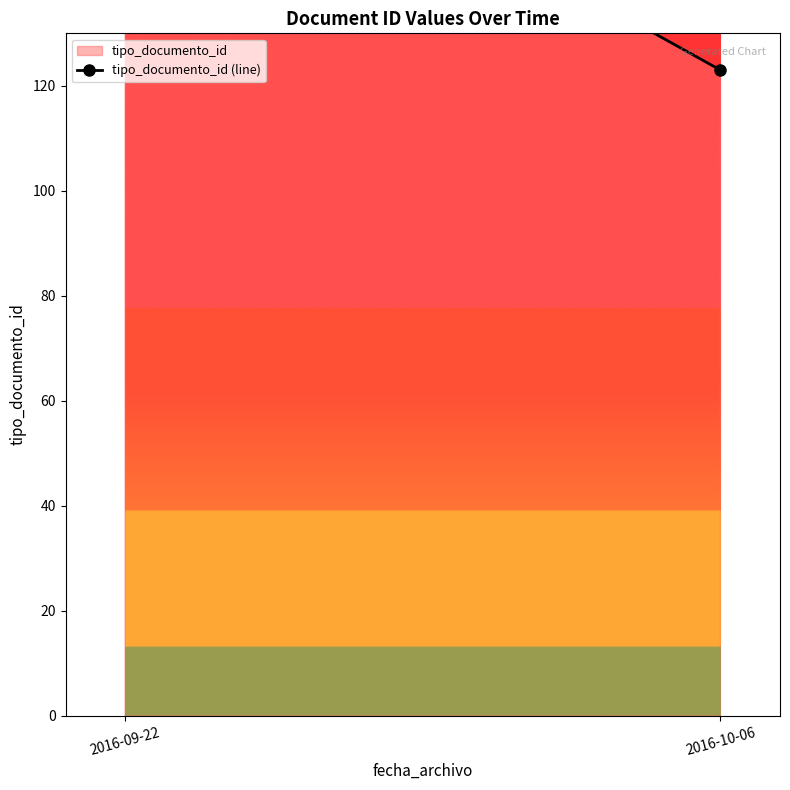

What is the greatest value displayed?

186